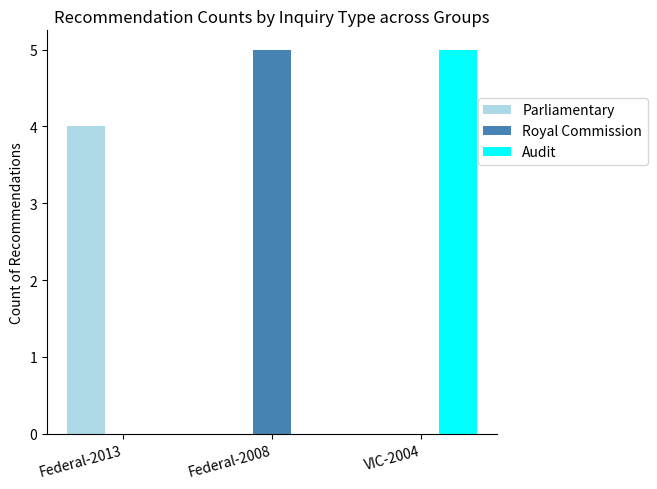

How many distinct data groups are displayed?

3